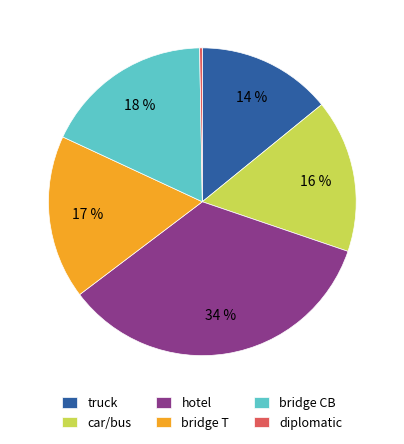

Combined, do diplomatic and truck account for over 50%?

No